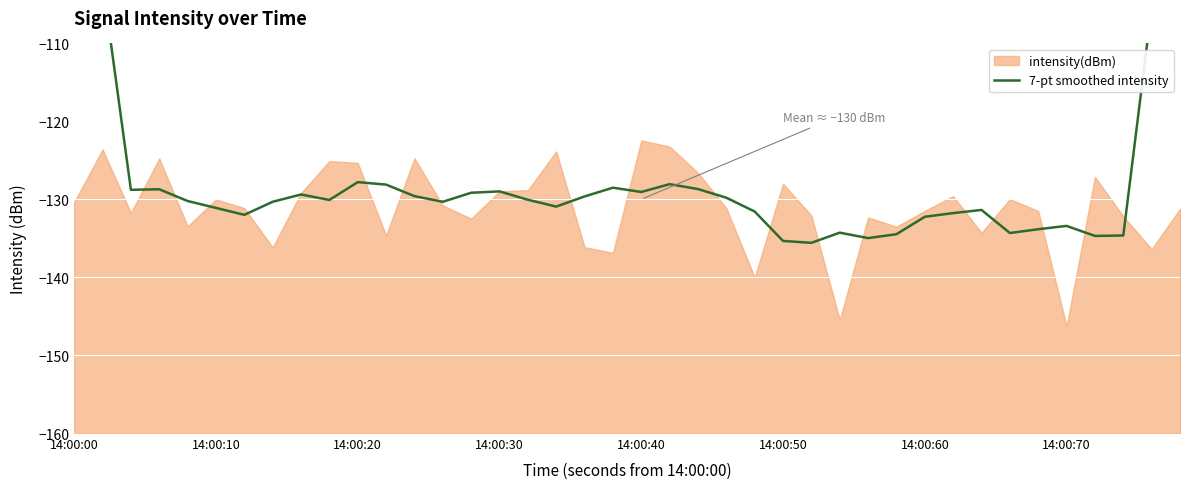

What is the maximum value shown in the chart?

-77.1